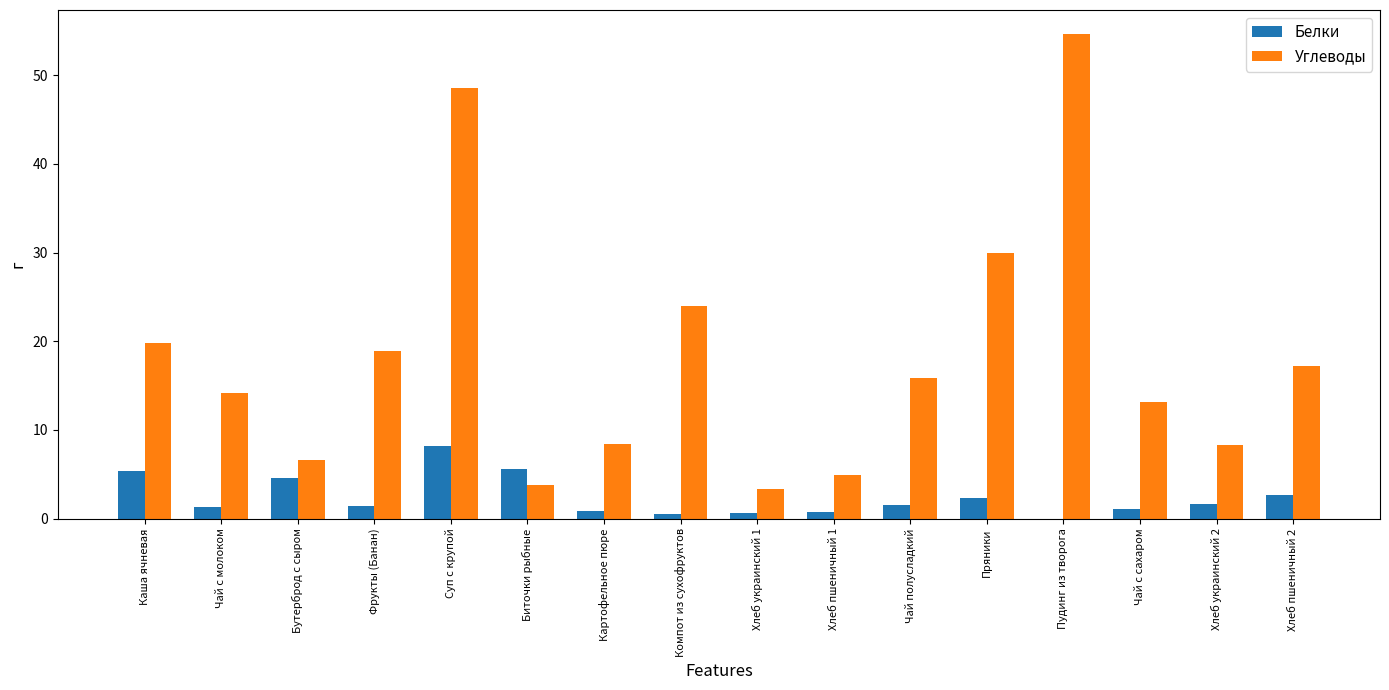

What is the sum of all Углеводы values?

291.8